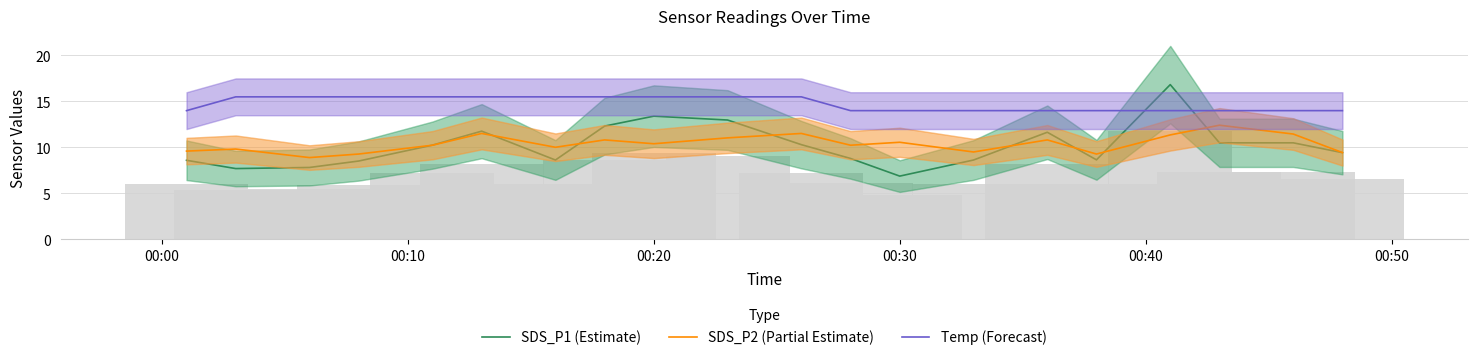

What is the maximum value shown in the chart?

16.8